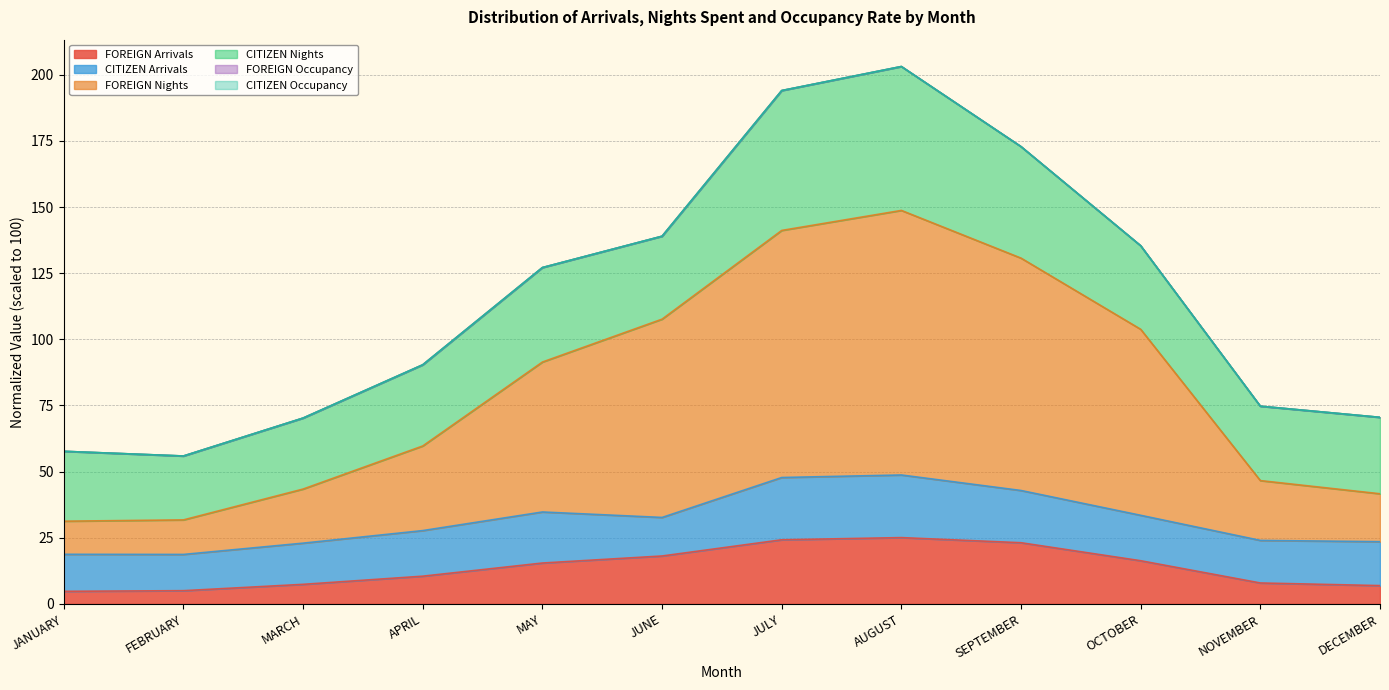

Is it true that FOREIGN Arrivals equals 15.5 at MAY?

True